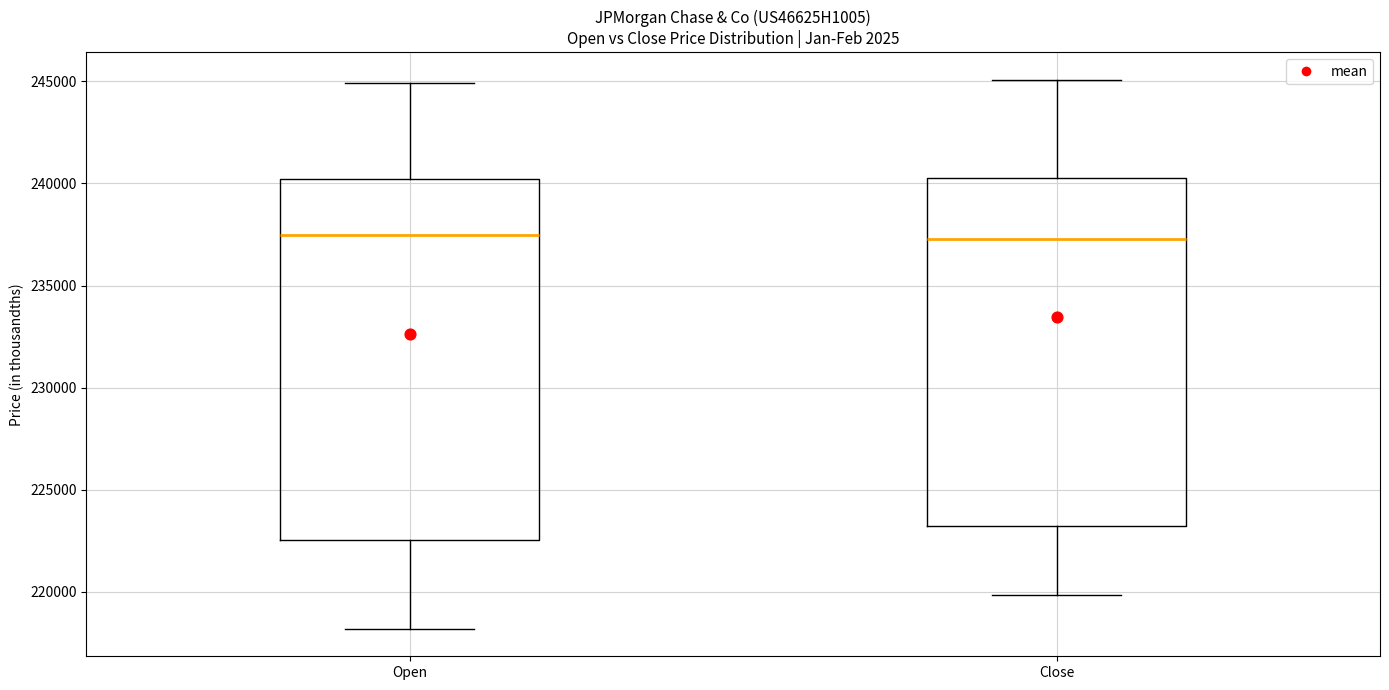

Reading left to right, transcribe this box plot: for each box, give where its median line is, the range the box spans, and where its two whiskers end, as read against the y-axis. The values are not printed on the chart, so give them approximately, as read against the axis.

Open: median 237500, box 222500 to 240000, whiskers 218000 to 245000
Close: median 237500, box 223000 to 240500, whiskers 220000 to 245000